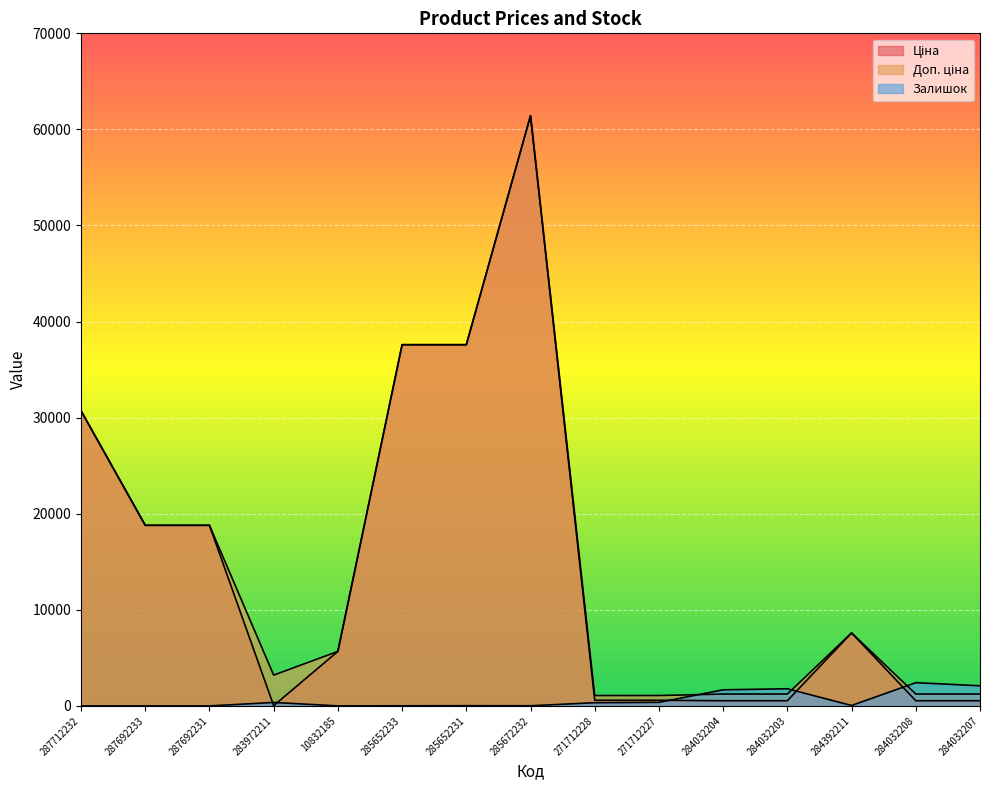

How many lines are shown in the chart?

3